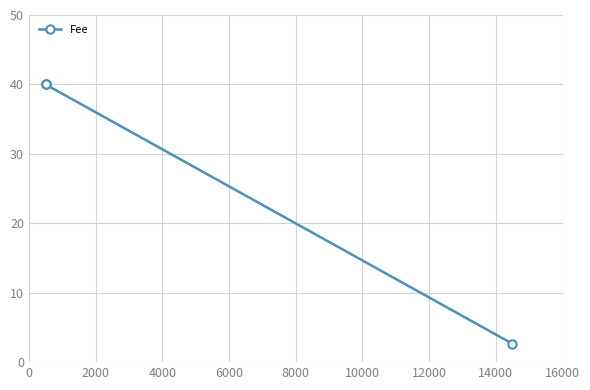

What is the greatest value displayed?

40.0